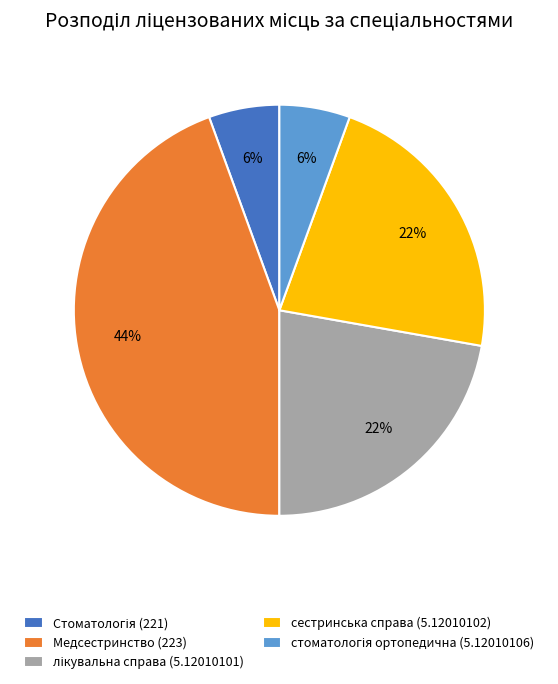

Does any single category account for the majority?

No